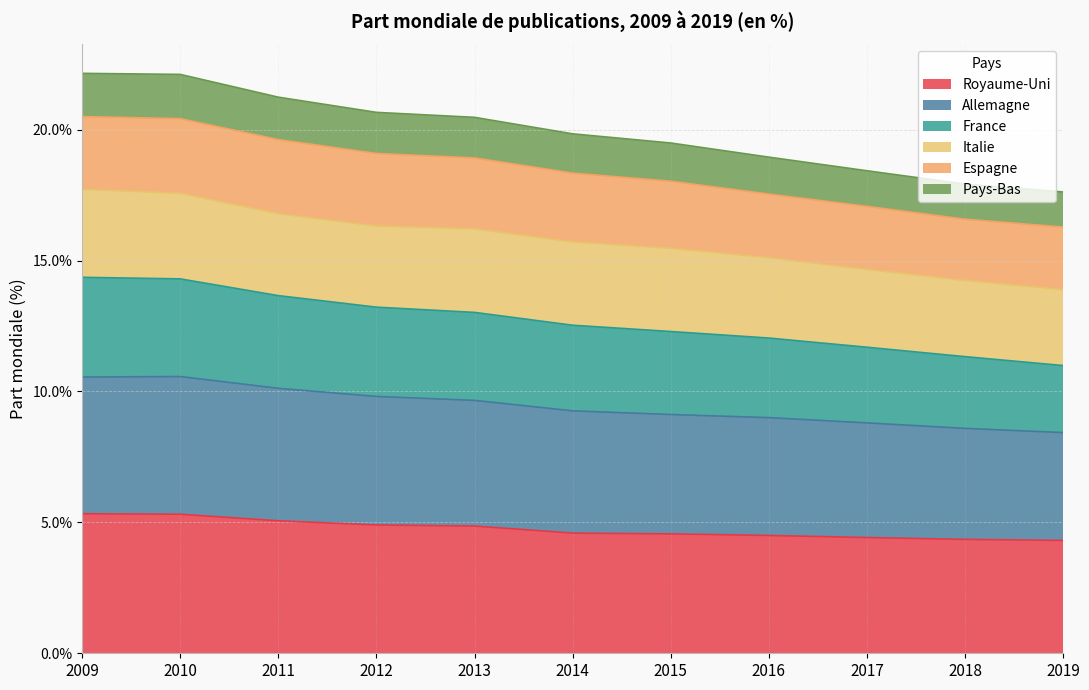

What are all the series names shown in the legend?

Royaume-Uni, Allemagne, France, Italie, Espagne, Pays-Bas